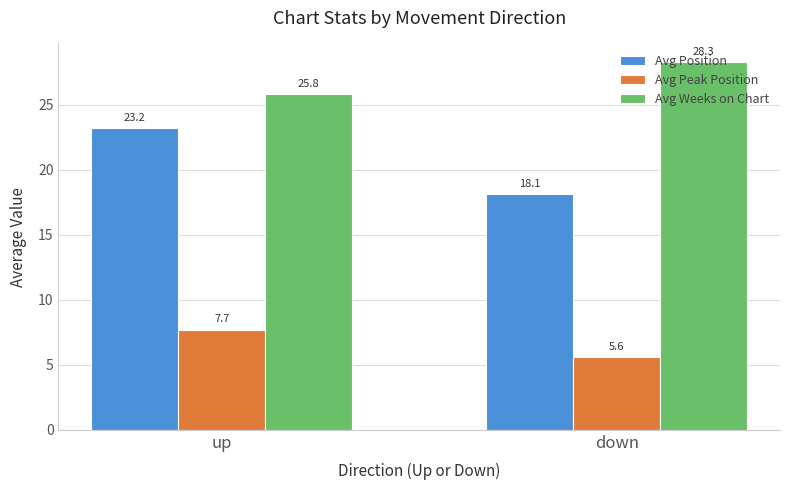

What is the highest value of the Avg Weeks on Chart series?

28.3